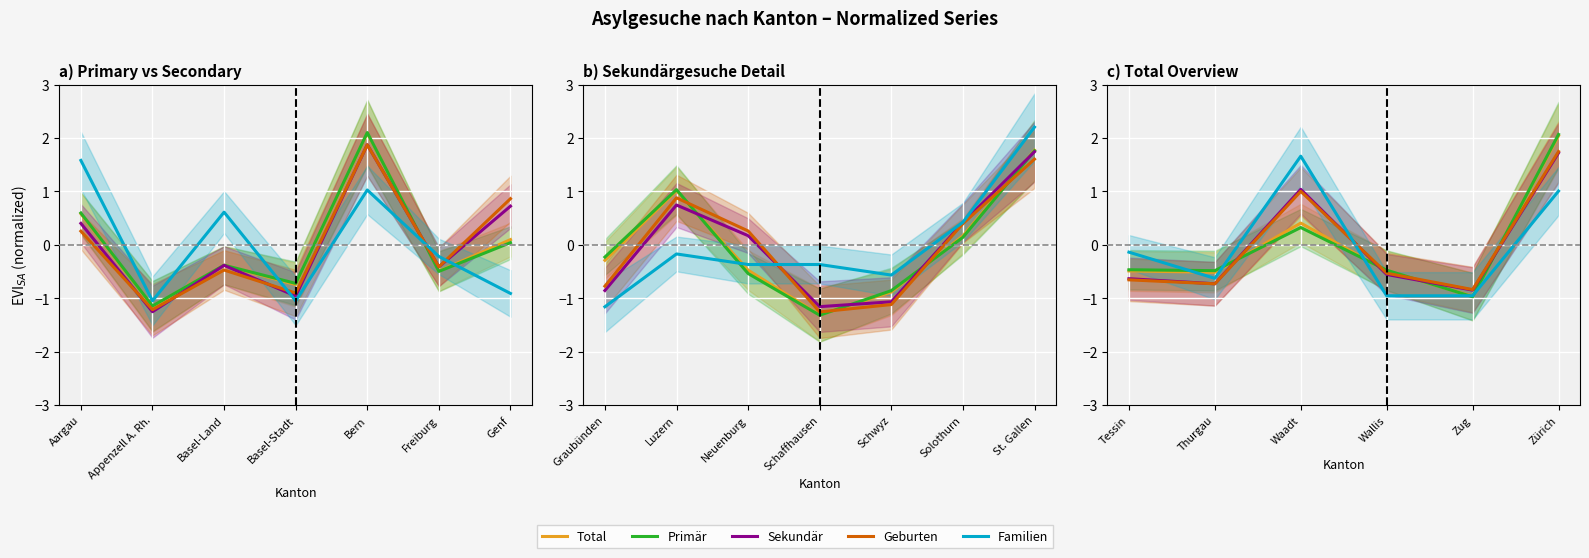

How many interior local peaks does the Primär series have?

1